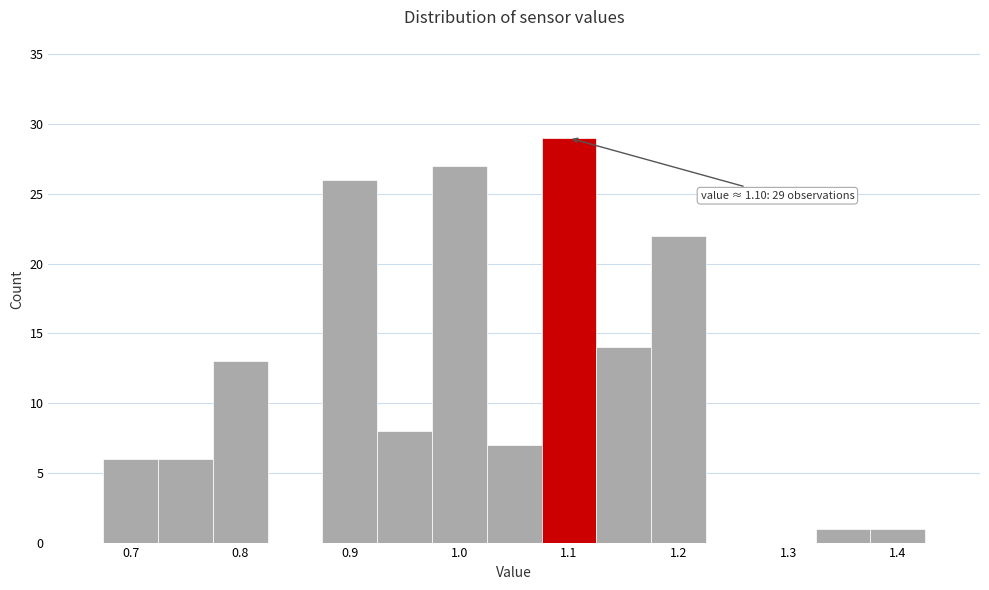

Which range on the x-axis has the tallest bar?

1.075 to 1.125